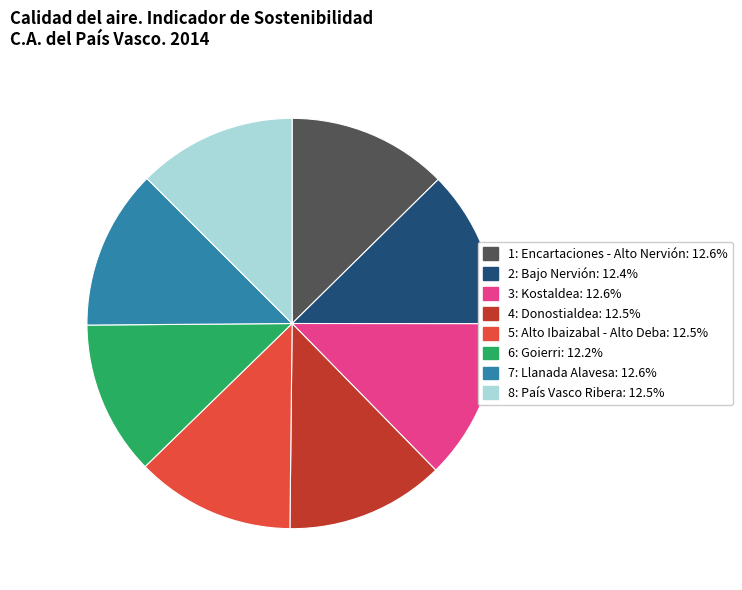

The 8: País Vasco Ribera slice represents 21% of the pie. True or false?

False